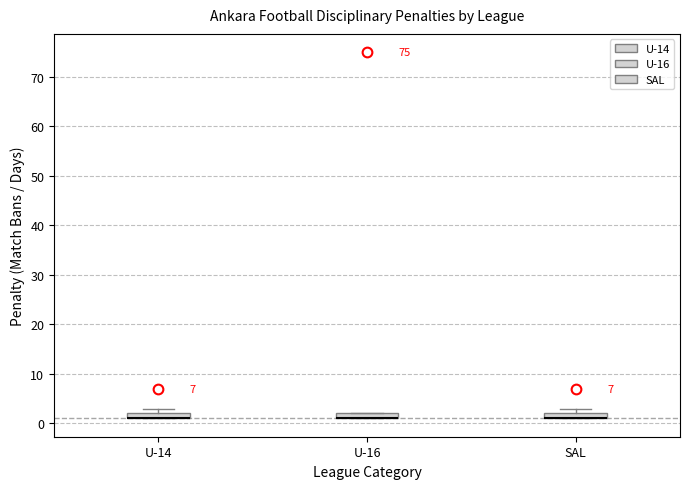

Where is the upper edge of the box for U-14 on the y-axis? The values are not printed on the chart, so give them approximately, as read against the axis.

2